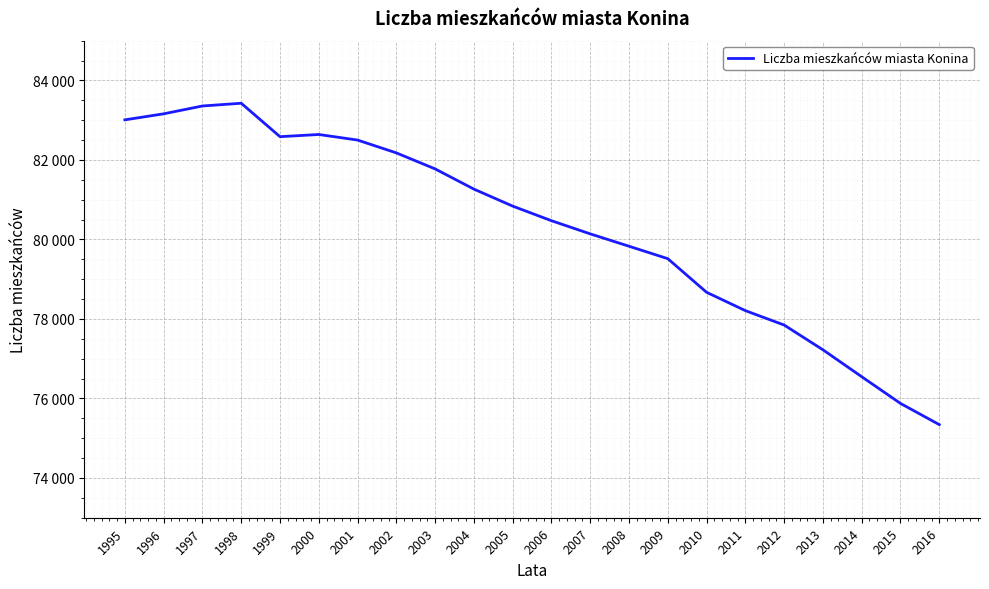

Reading left to right, list all the values displayed in this chart.

1995=83008	1996=83160	1997=83357	1998=83426	1999=82585	2000=82640	2001=82500	2002=82177	2003=81774	2004=81266	2005=80838	2006=80471	2007=80140	2008=79829	2009=79516	2010=78670	2011=78209	2012=77847	2013=77224	2014=76547	2015=75875	2016=75342